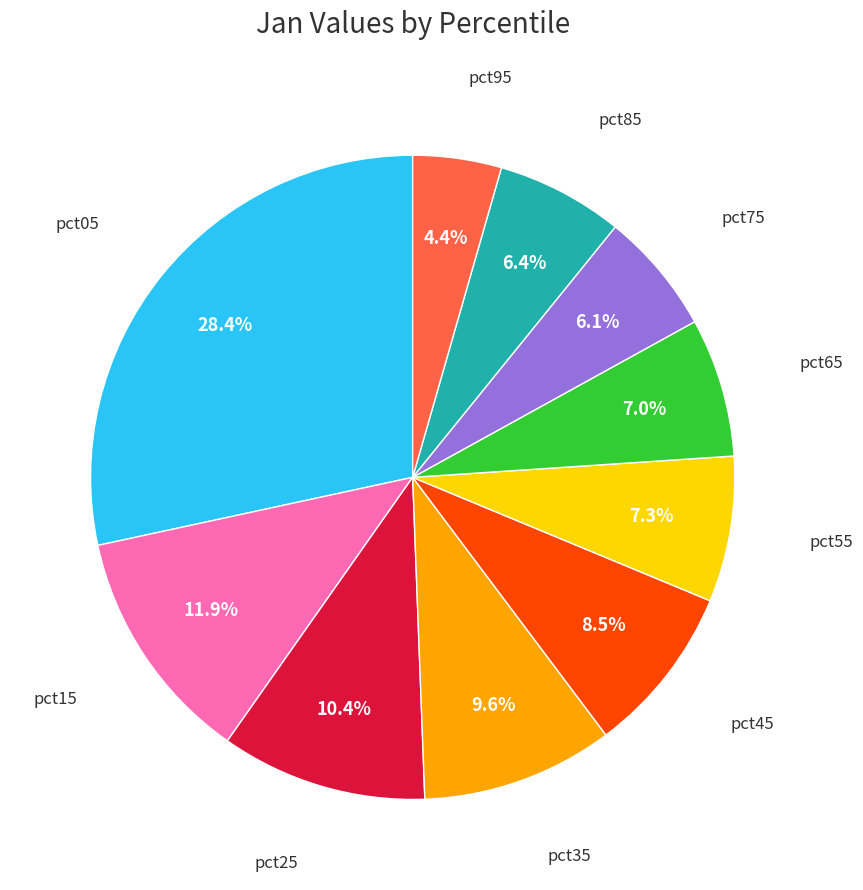

What percentage do pct65 and pct05 together represent?

35.4%